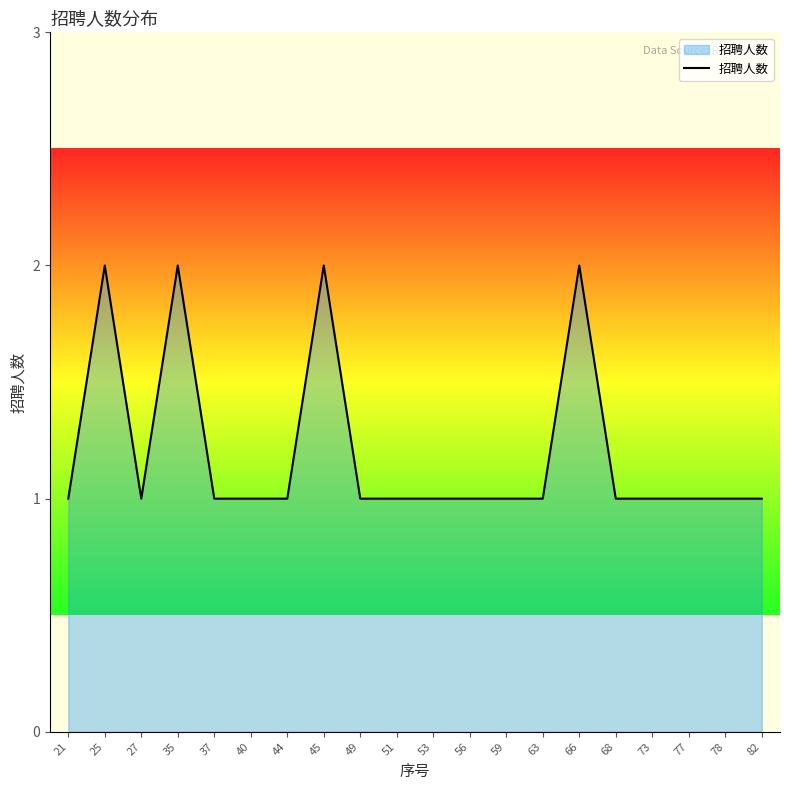

Approximately how many times larger is the value at 73 compared to 63?

1.0